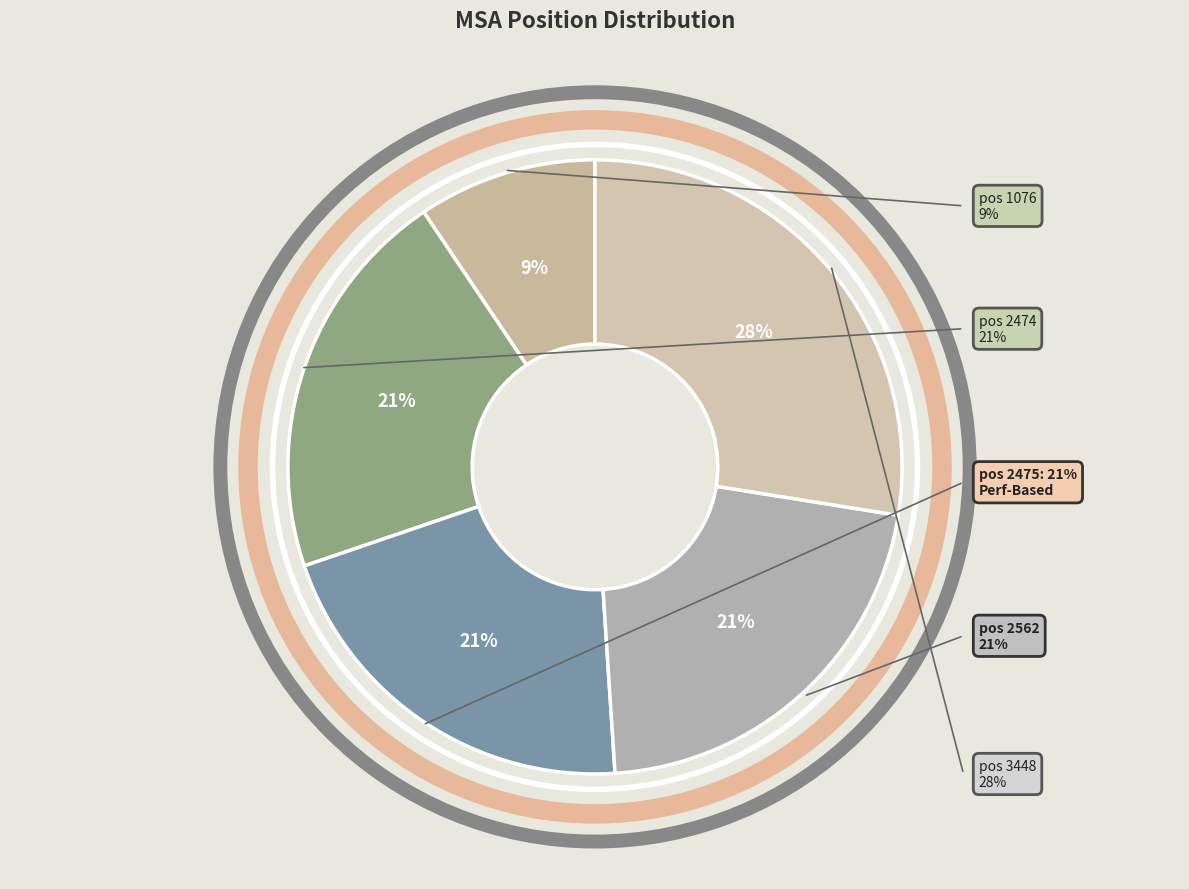

To the nearest percent, what is the average slice percentage?

20%